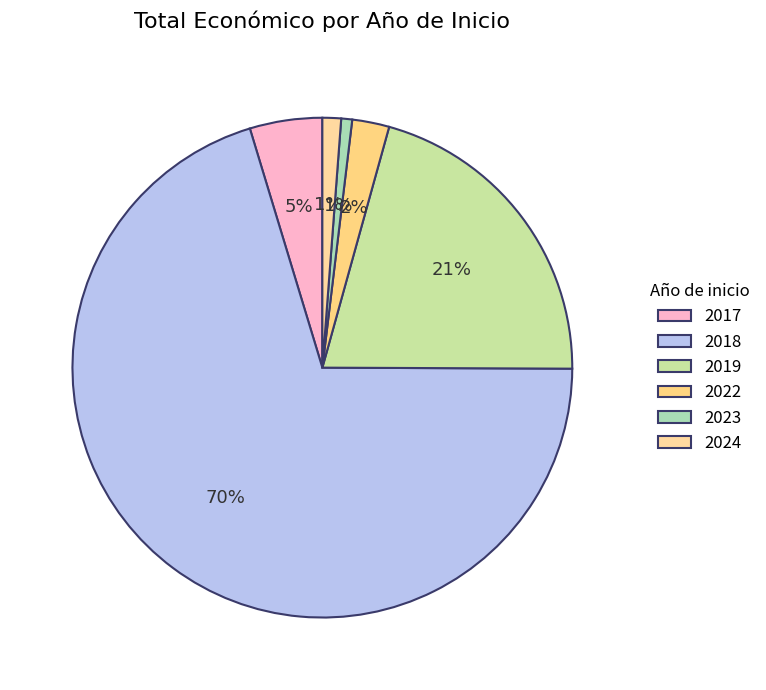

How many slices are in this pie chart?

6